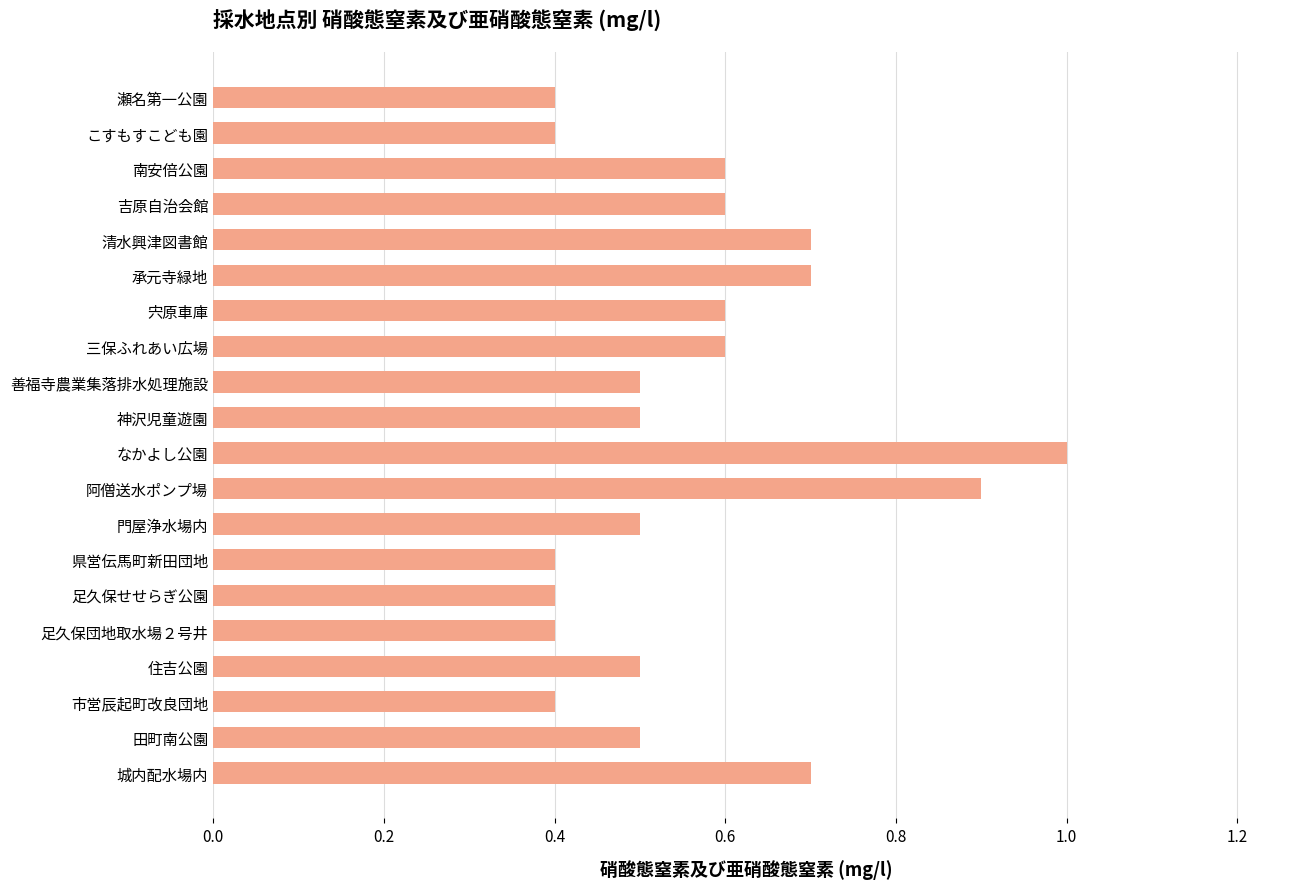

Between 南安倍公園 and 足久保せせらぎ公園, which is larger?

南安倍公園